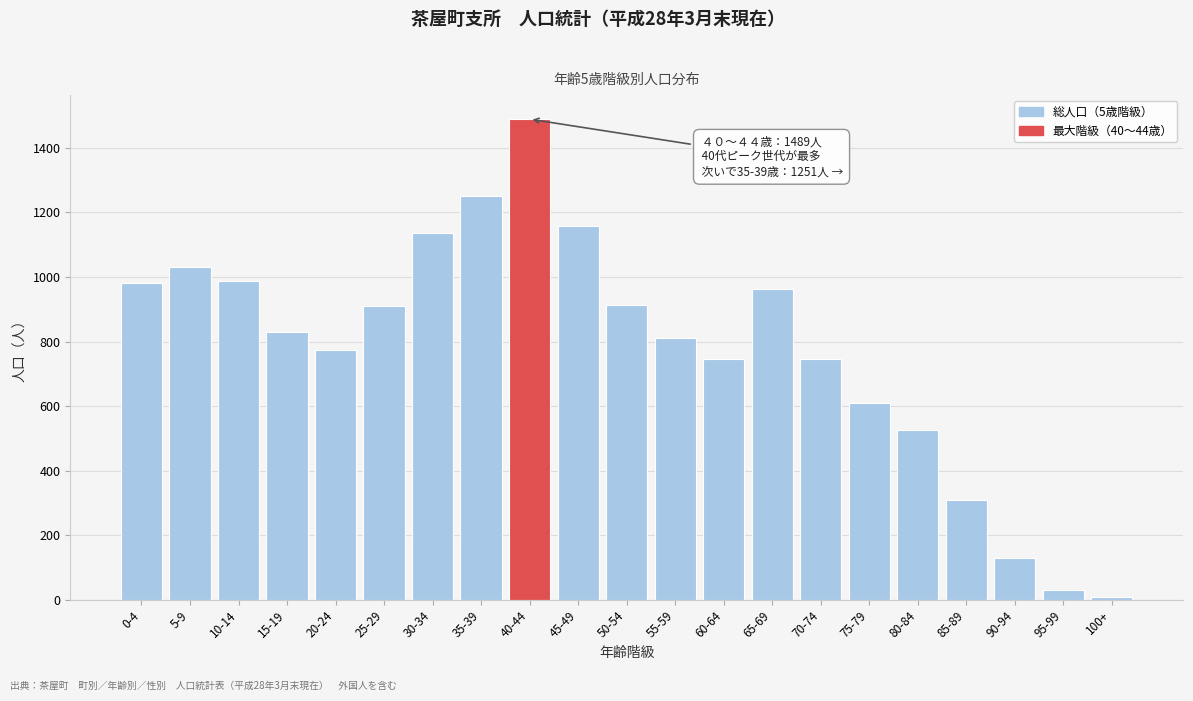

What is the average value?

779